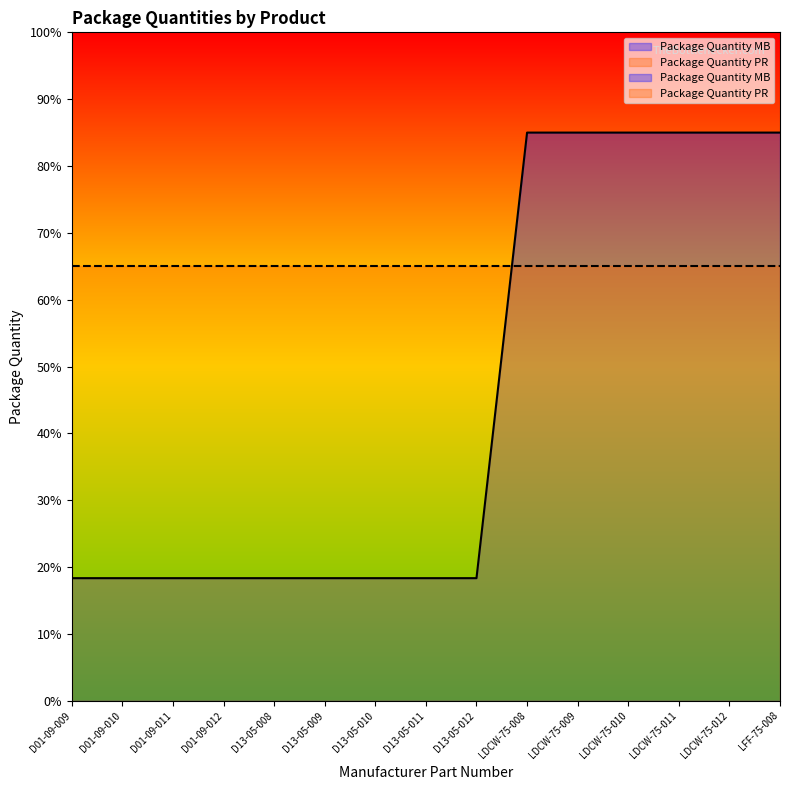

What is the difference between the maximum and minimum values?

66.7